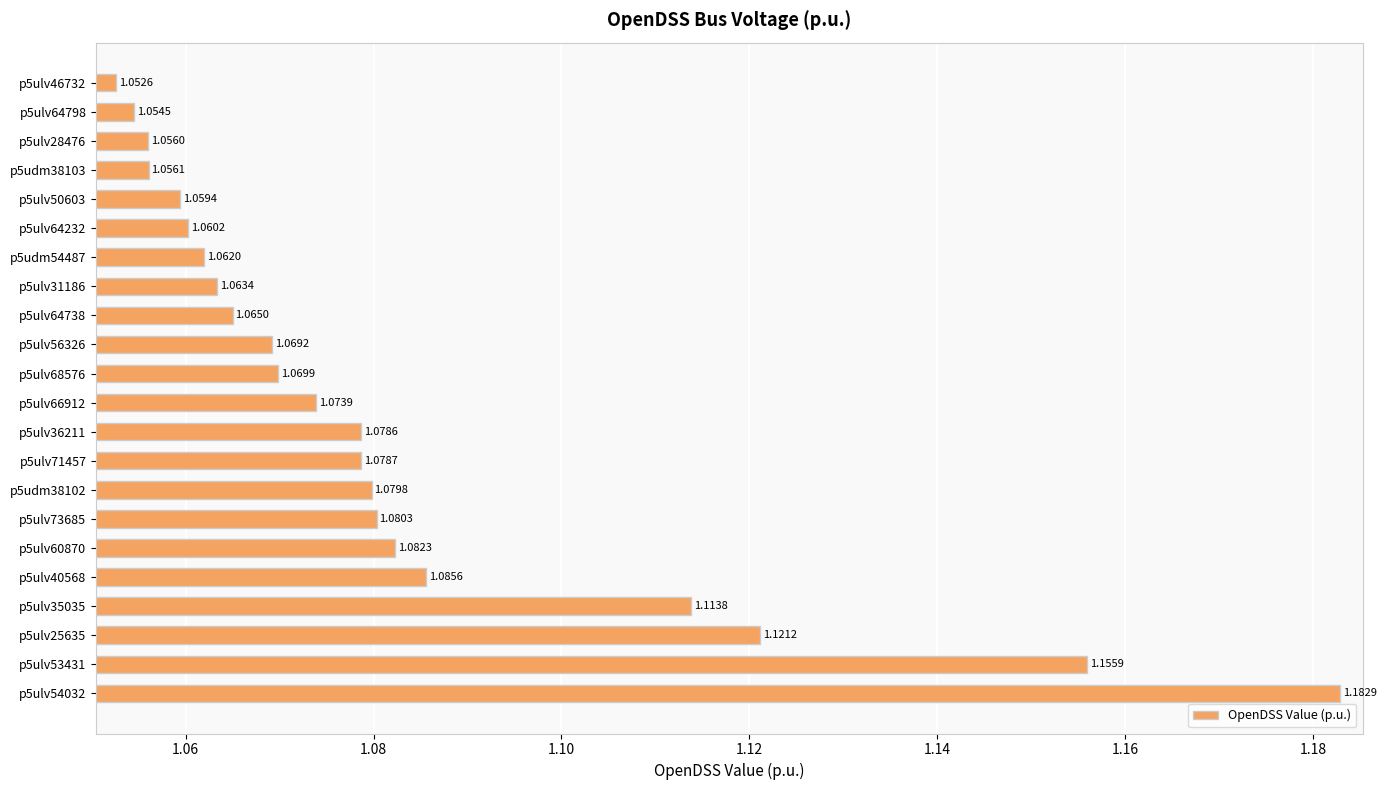

What is the ratio of the value at p5ulv71457 to the value at p5ulv64798?

1.0